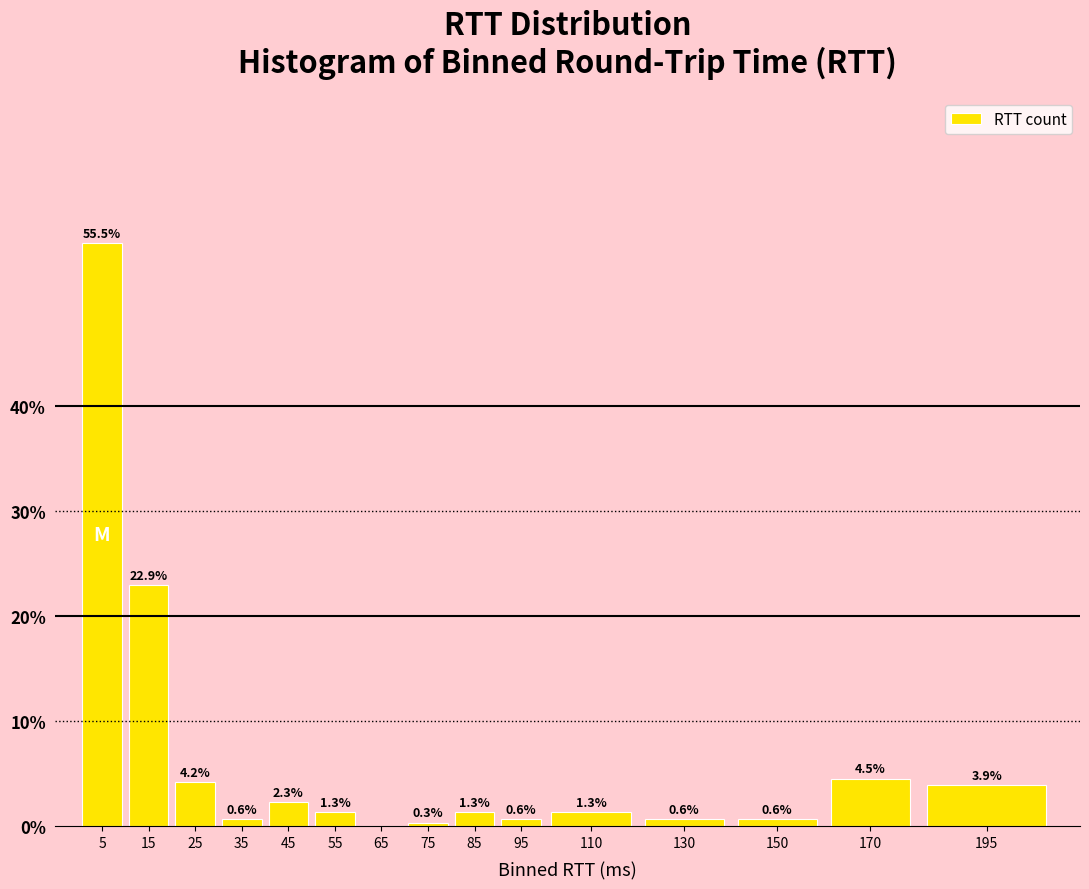

Reading left to right, list all the values displayed in this chart.

5=55.5	15=22.9	25=4.2	35=0.6	45=2.3	55=1.3	65=0.0	75=0.3	85=1.3	95=0.6	110=1.3	130=0.6	150=0.6	170=4.5	195=3.9